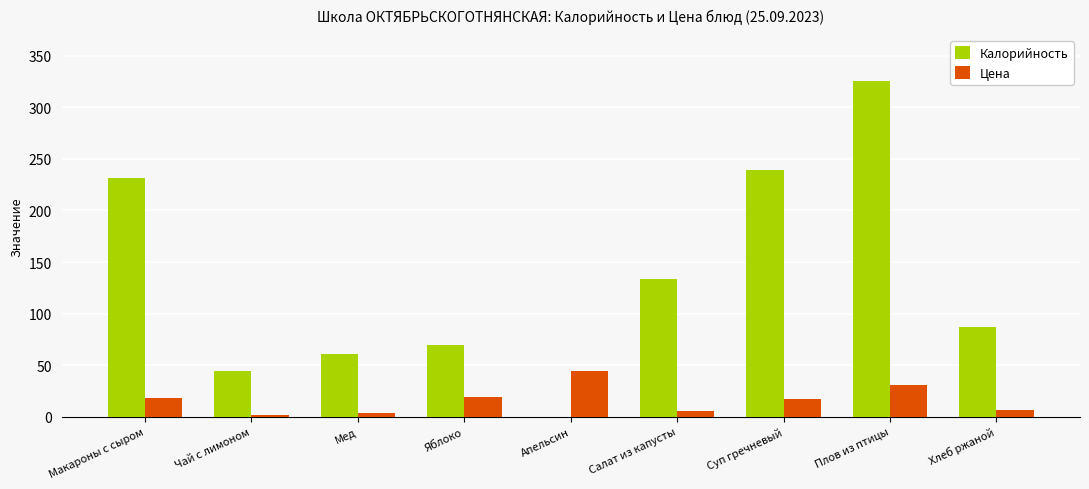

Which series changed the most between Апельсин and Суп гречневый?

Калорийность